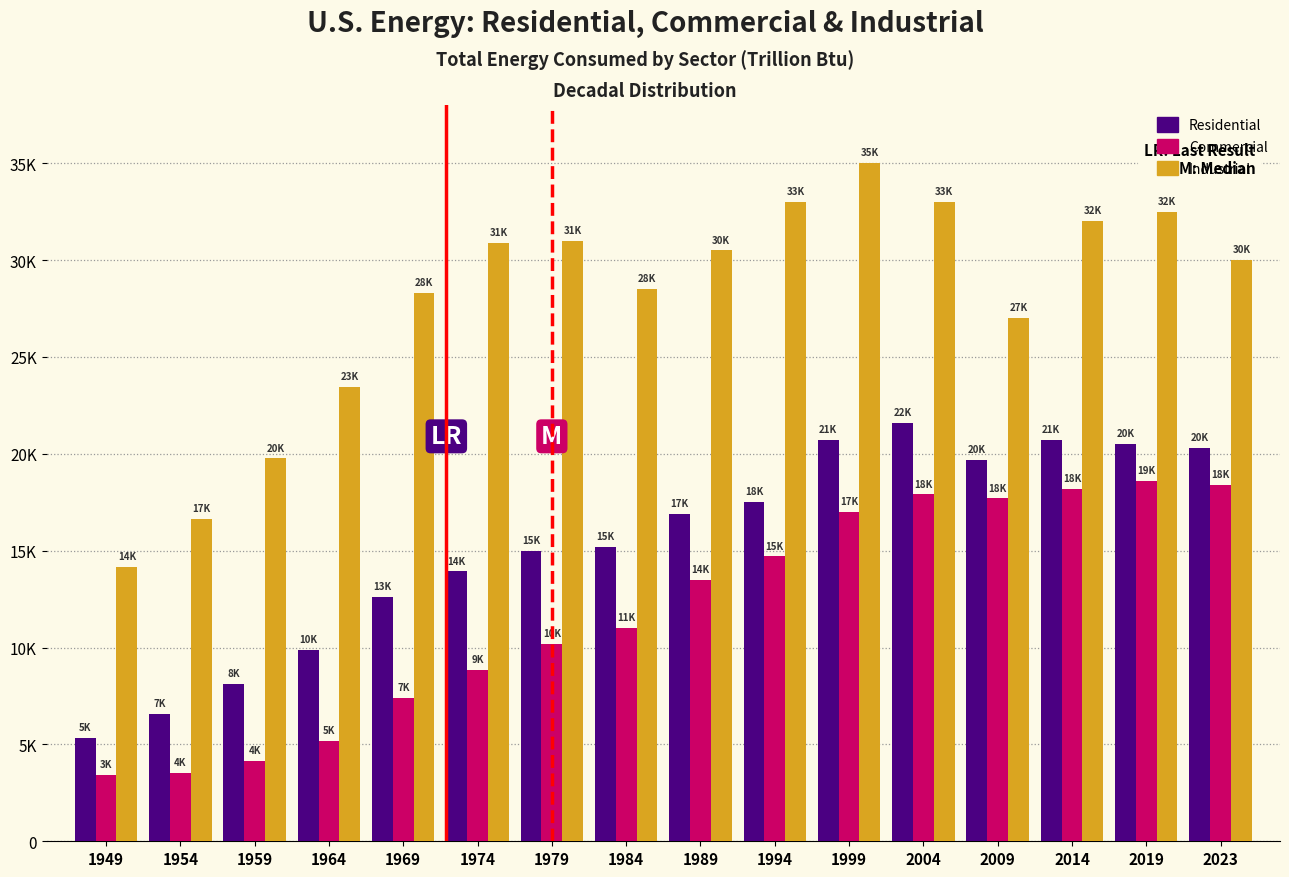

Does the chart contain stacked bars?

No